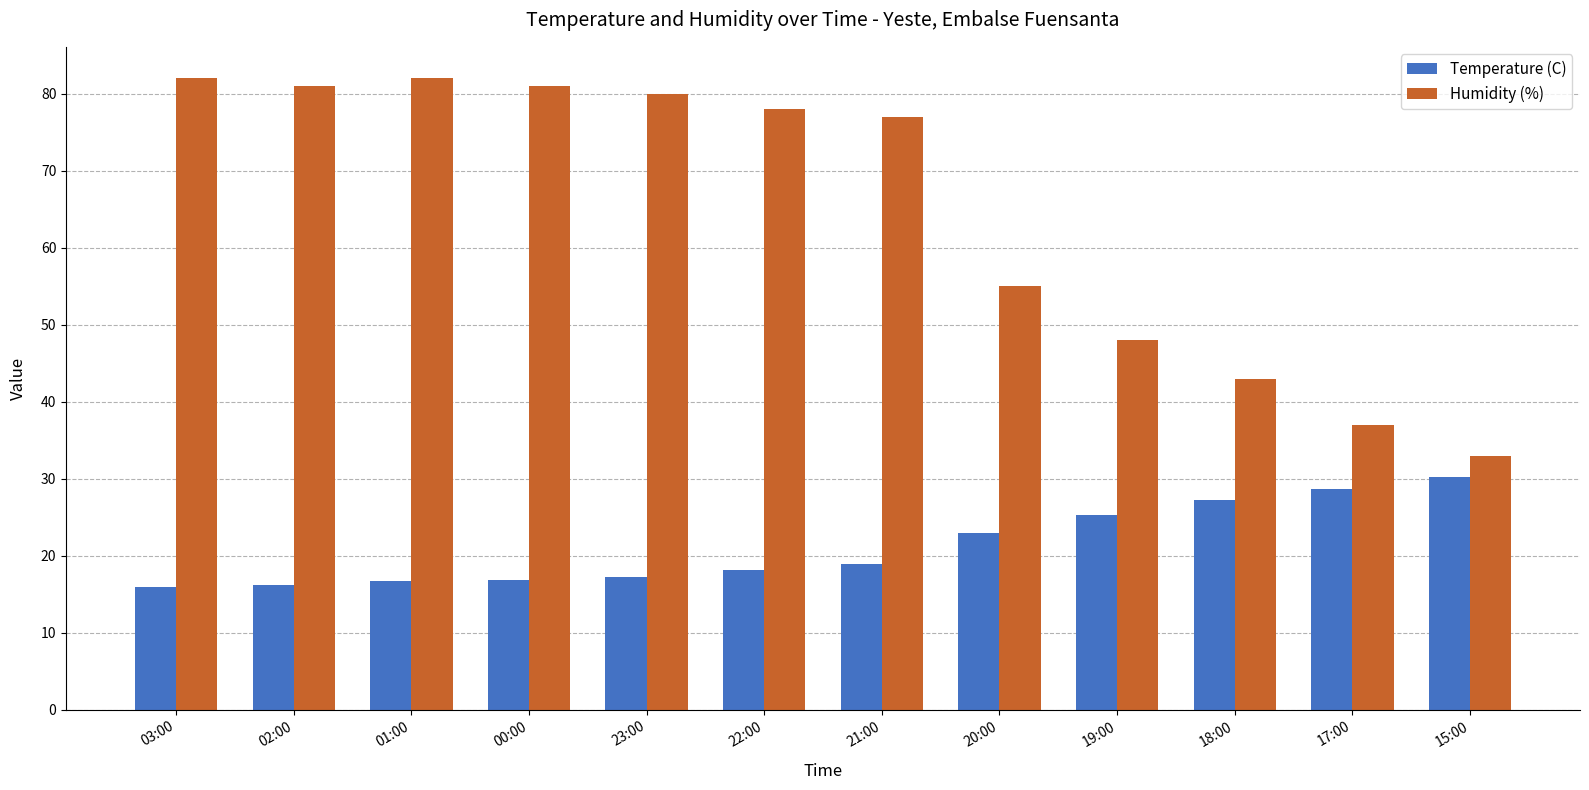

Rank the series by their maximum value, from highest to lowest.

Humidity (%), Temperature (C)